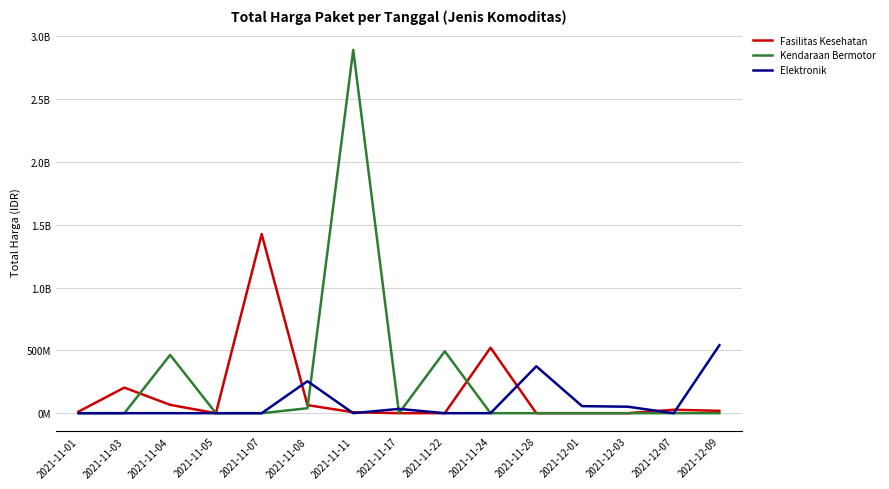

Reading left to right, transcribe all the data shown in this chart.

Fasilitas Kesehatan: 2021-11-01=12787500	2021-11-03=203743340	2021-11-04=66441200	2021-11-05=0	2021-11-07=1425867900	2021-11-08=64423960	2021-11-11=7401240	2021-11-17=0	2021-11-22=0	2021-11-24=521459200	2021-11-28=0	2021-12-01=0	2021-12-03=0	2021-12-07=27412000	2021-12-09=18900000
Kendaraan Bermotor: 2021-11-01=0	2021-11-03=0	2021-11-04=464002100	2021-11-05=0	2021-11-07=0	2021-11-08=39440000	2021-11-11=2892122000	2021-11-17=0	2021-11-22=493000000	2021-11-24=0	2021-11-28=0	2021-12-01=0	2021-12-03=0	2021-12-07=0	2021-12-09=0
Elektronik: 2021-11-01=0	2021-11-03=0	2021-11-04=0	2021-11-05=0	2021-11-07=0	2021-11-08=254700000	2021-11-11=0	2021-11-17=34292000	2021-11-22=0	2021-11-24=0	2021-11-28=373404000	2021-12-01=56152800	2021-12-03=51601000	2021-12-07=0	2021-12-09=541071000